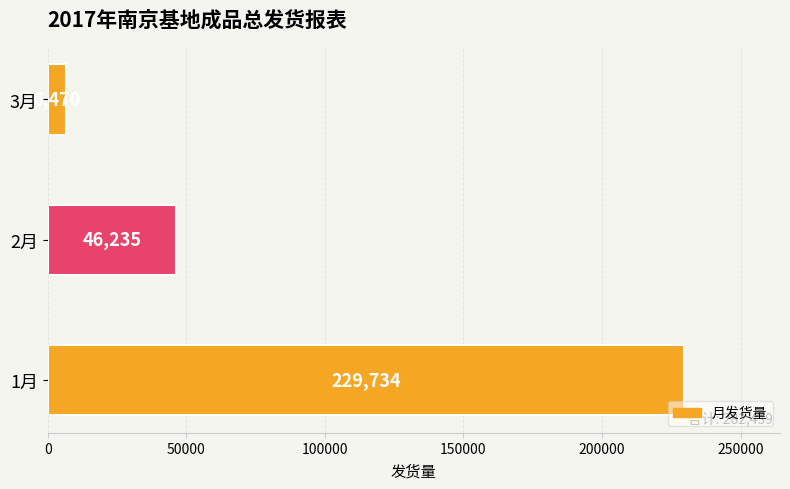

How many categories are shown in the chart?

3